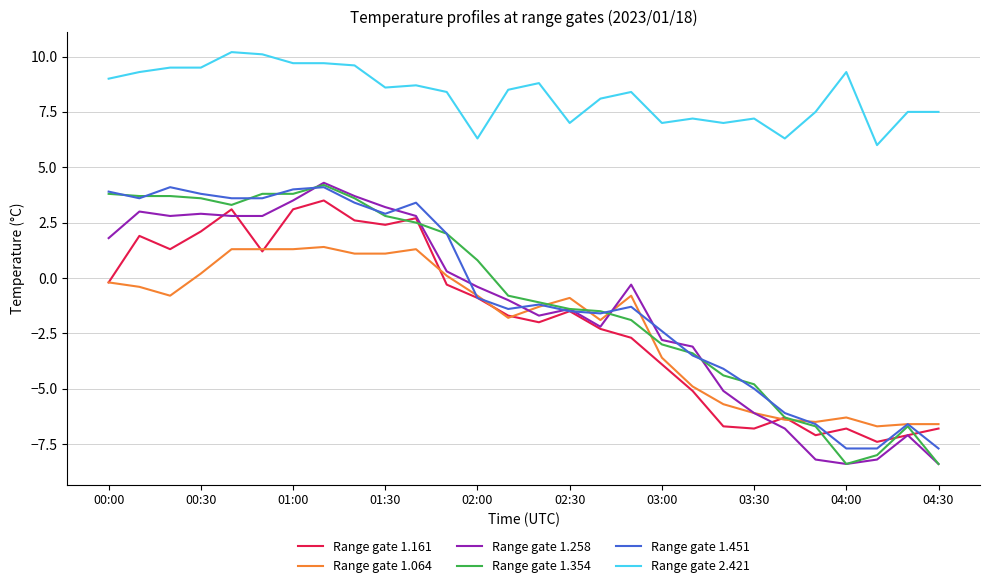

True or false: Range gate 2.421 and Range gate 1.451 cross at least once.

False